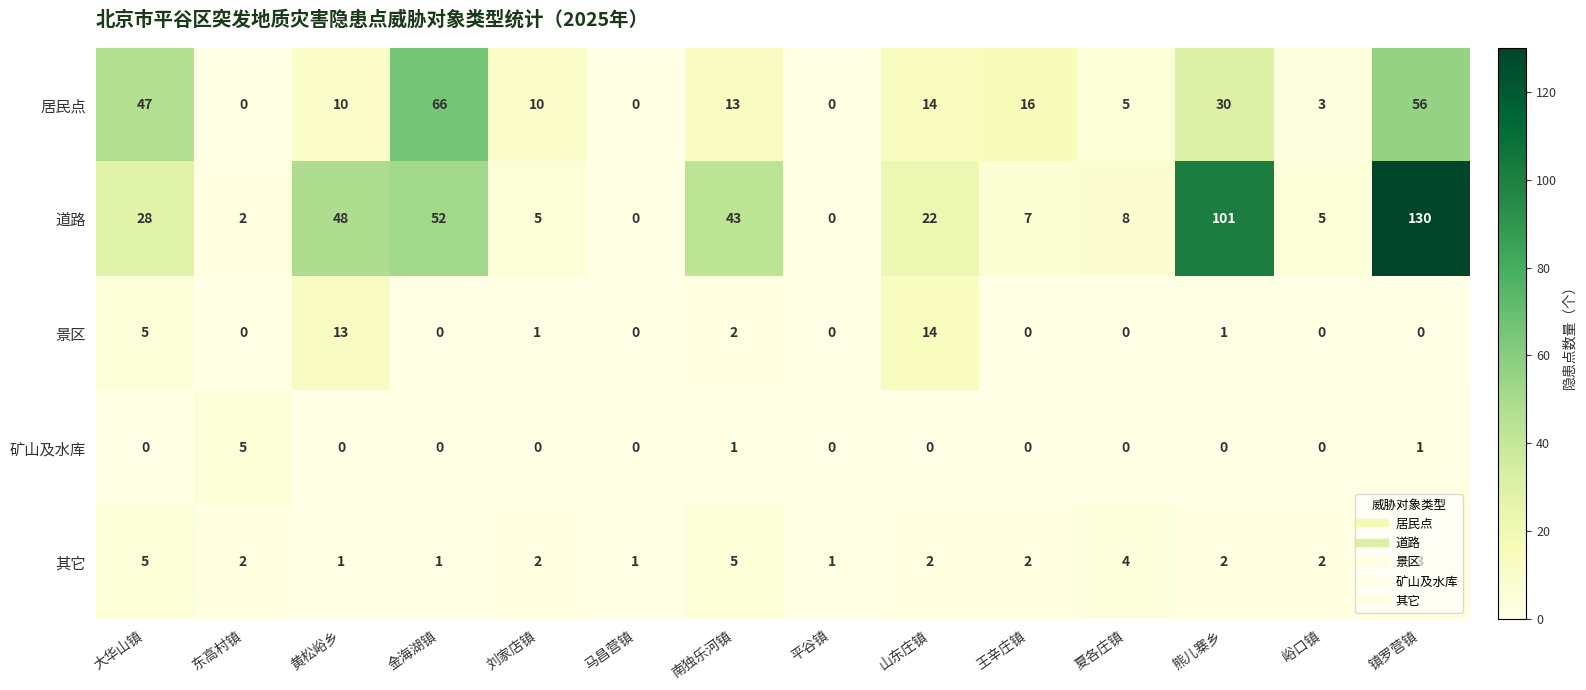

At how many categories does at least one series exceed 85?

2